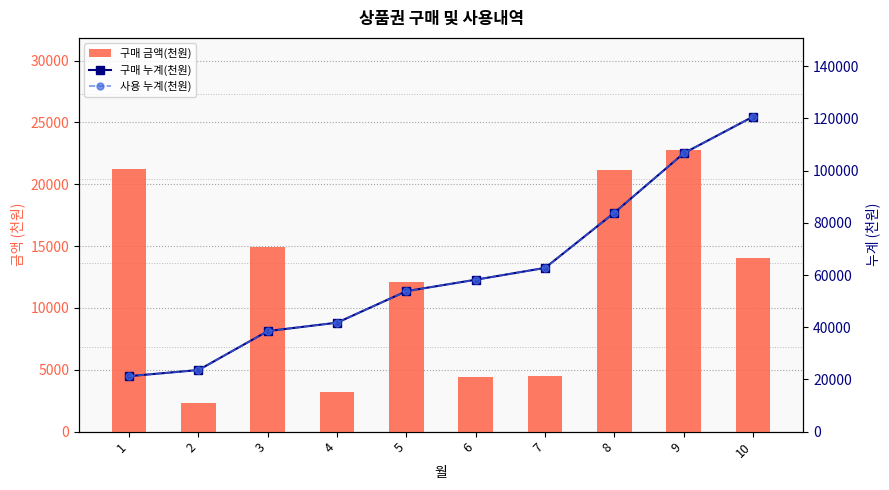

True or false: 구매 금액(천원) has a value of 12080 at 5.

True